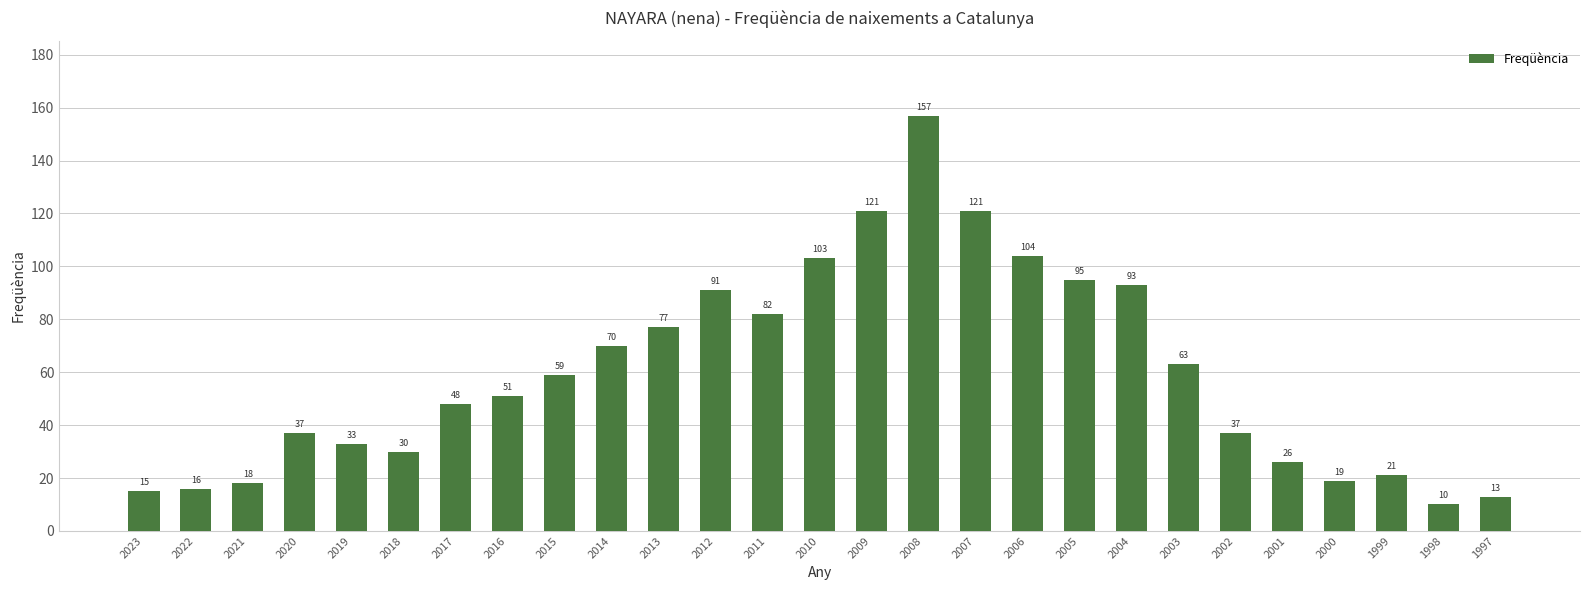

What value does the data have at 2013?

77